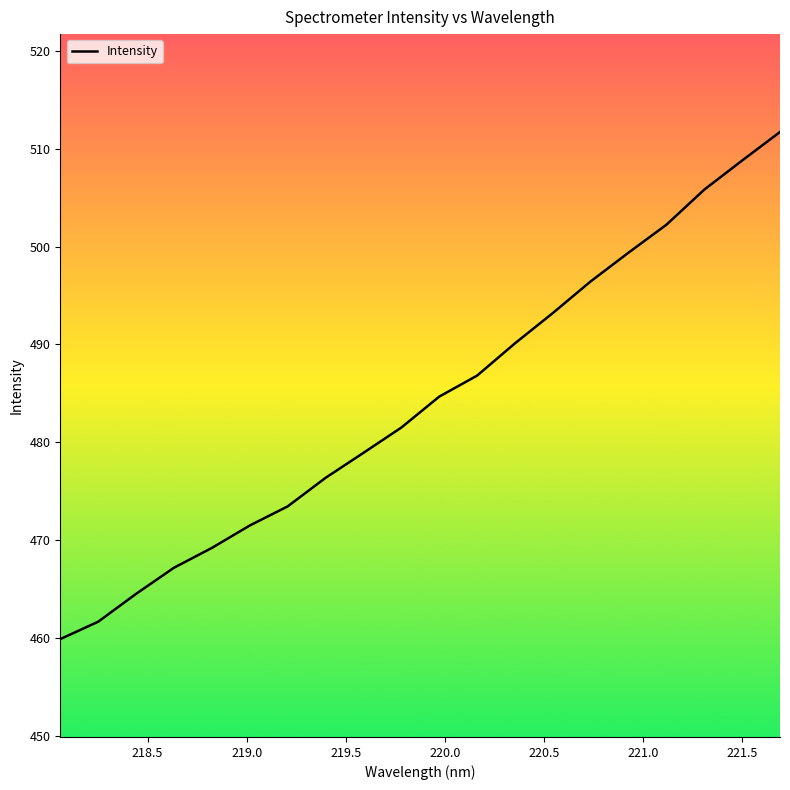

What is the greatest value displayed?

511.7